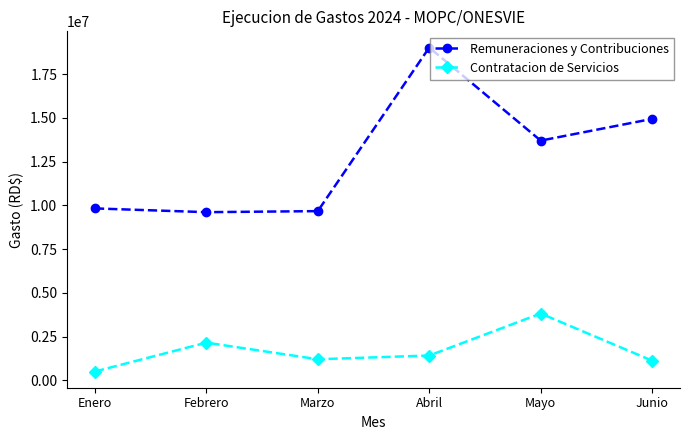

The value of Contratacion de Servicios at Mayo is 914727.0. True or false?

False